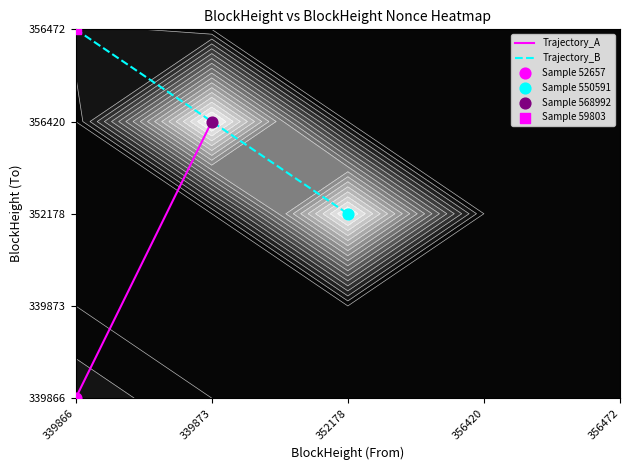

At how many categories does at least one series exceed 1?

2